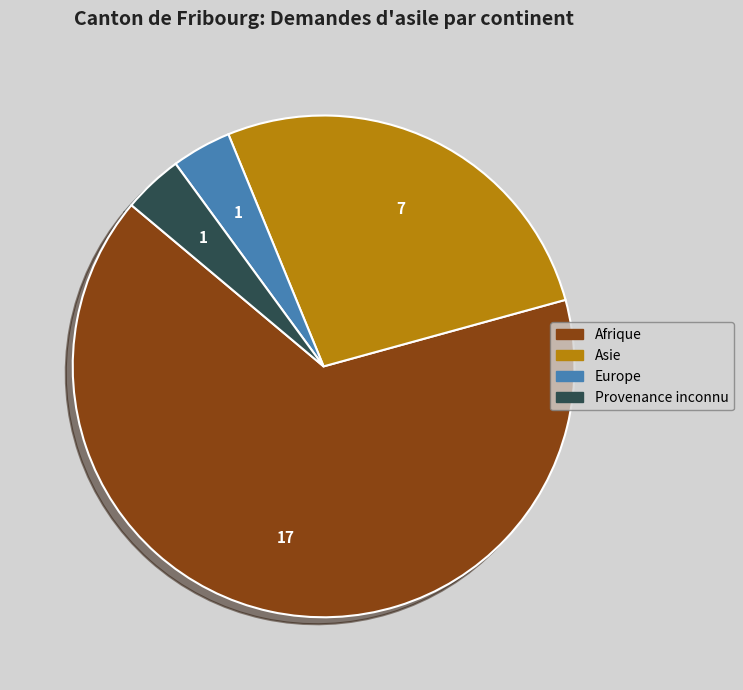

Is there any slice that represents more than half of the pie?

Yes